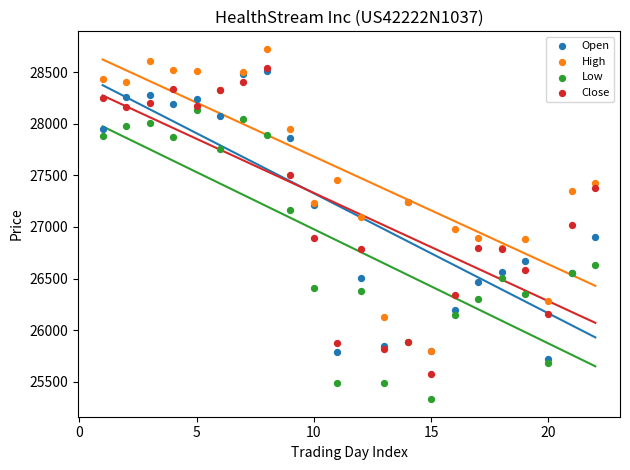

Which series reaches the maximum Y coordinate?

High